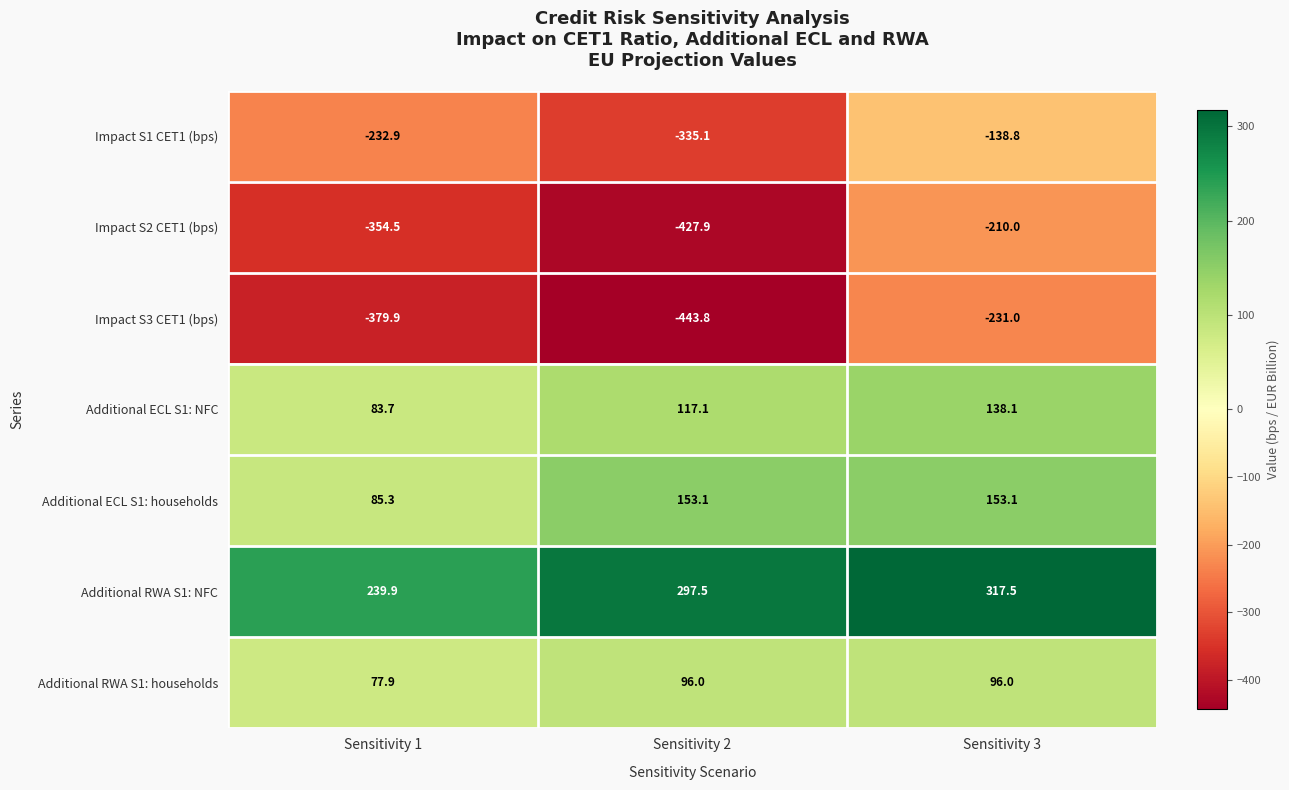

Which category has the lowest value across all series?

Sensitivity 2